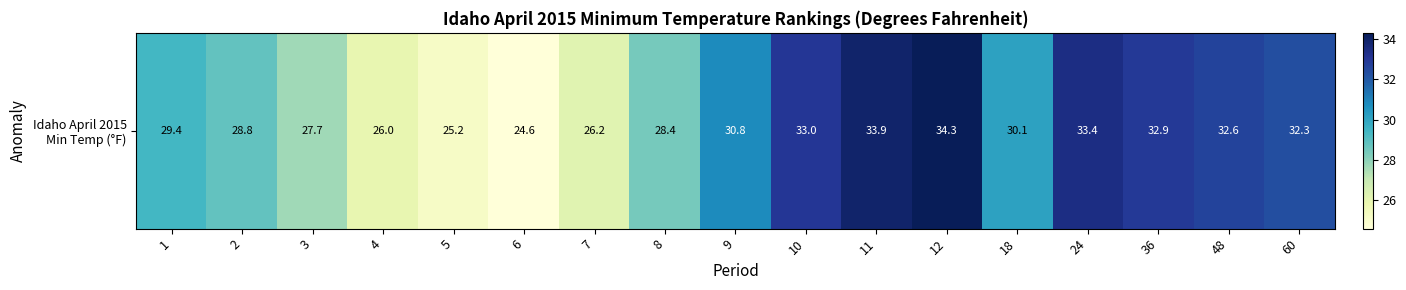

At which label is the value closest to 29?

2